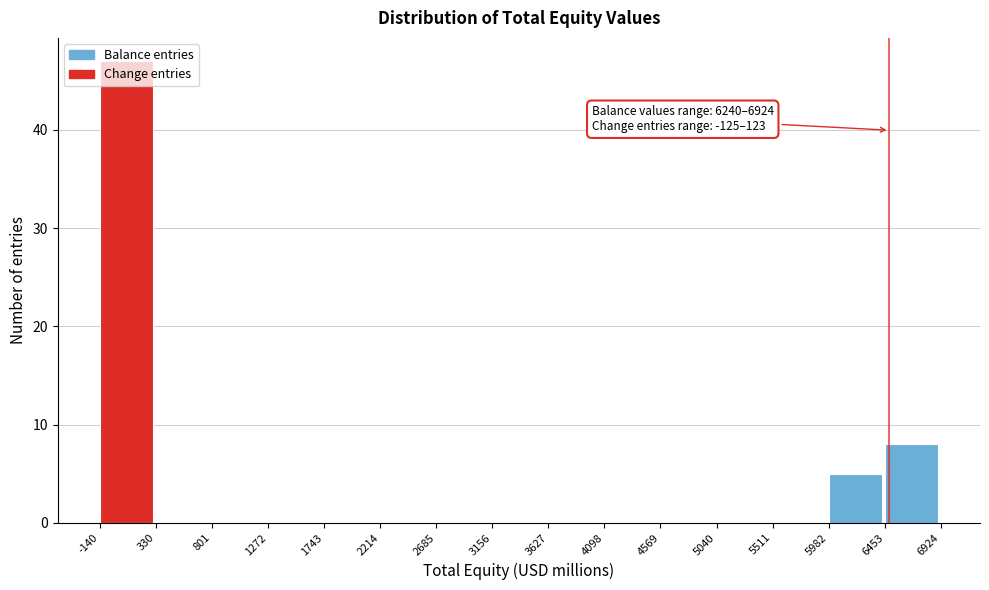

Over which range of the x-axis is the bar tallest?

-140 to 330